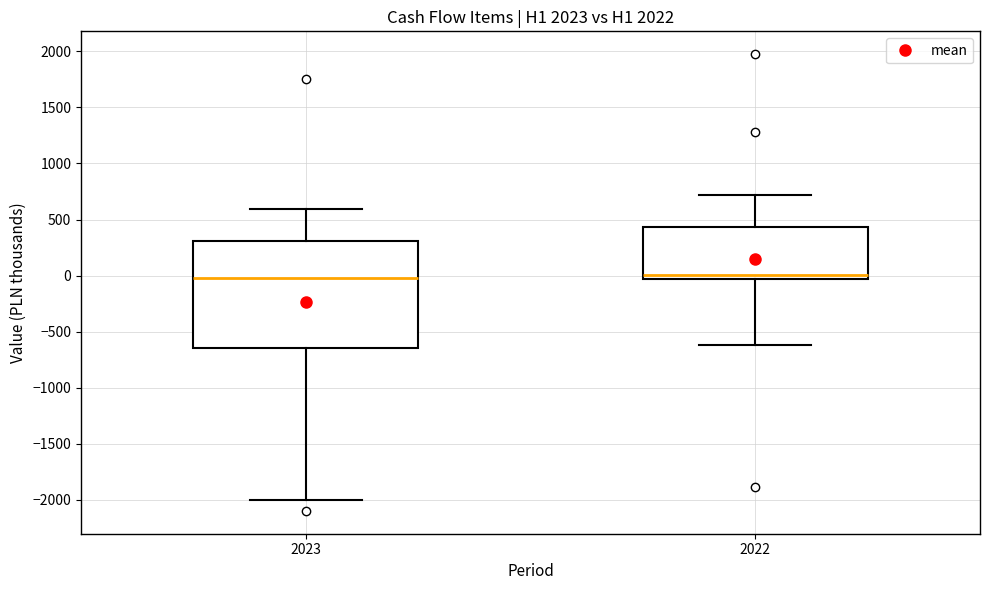

Reading left to right, read every box against the y-axis: the position of its median line, the range the box covers, and the ends of its whiskers. The values are not printed on the chart, so give them approximately, as read against the axis.

2023: median 0, box -650 to 300, whiskers -2000 to 600
2022: median 0, box -50 to 450, whiskers -600 to 700